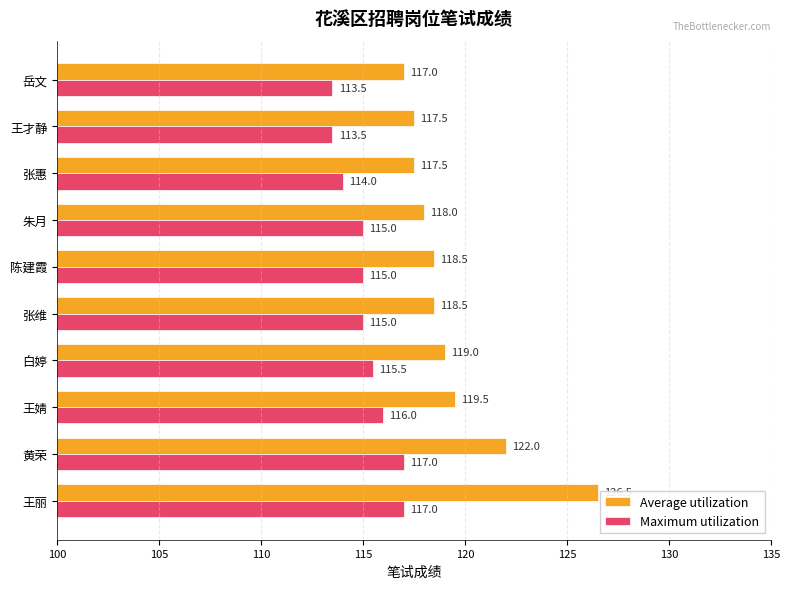

At which label is Average utilization closest to 121?

黄荣